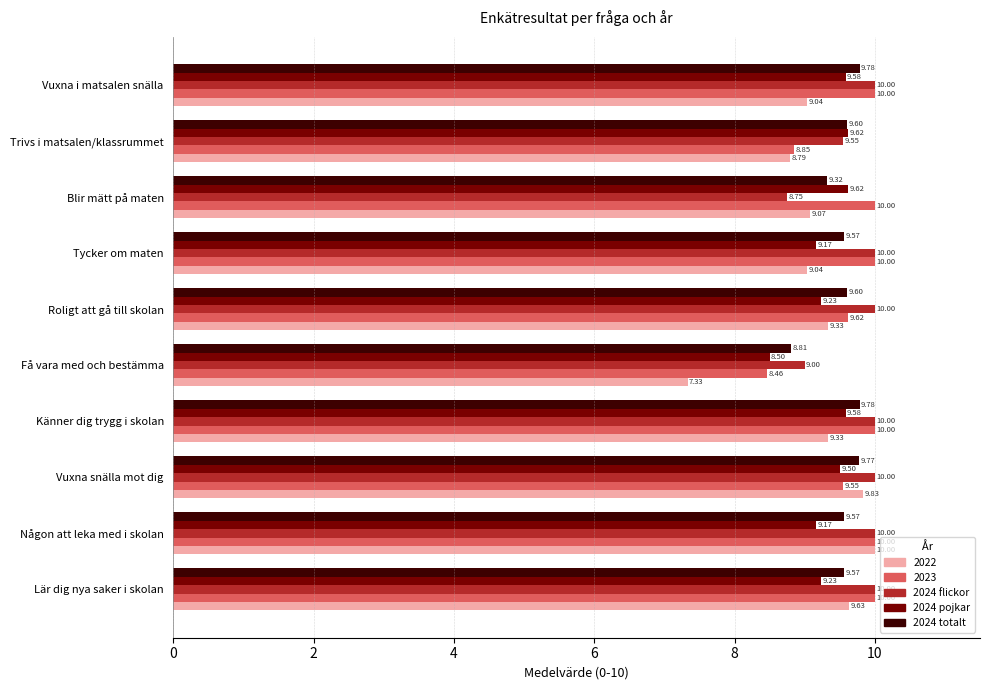

At which label is 2024 flickor closest to 9?

Få vara med och bestämma